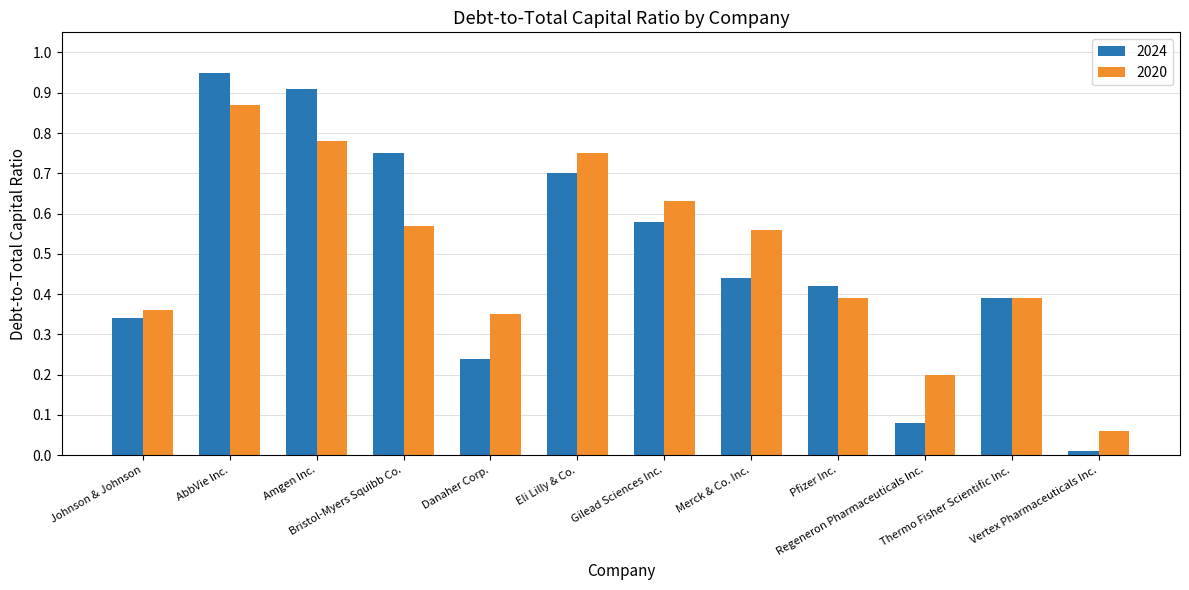

At how many categories does at least one series exceed 0?

12